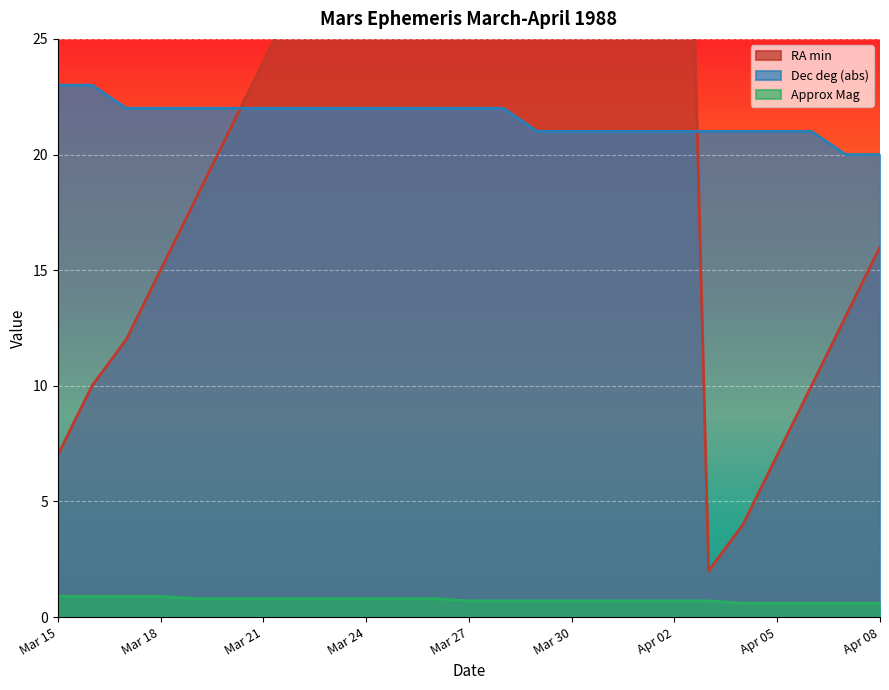

True or false: Approx Mag and RA min intersect in this chart.

False